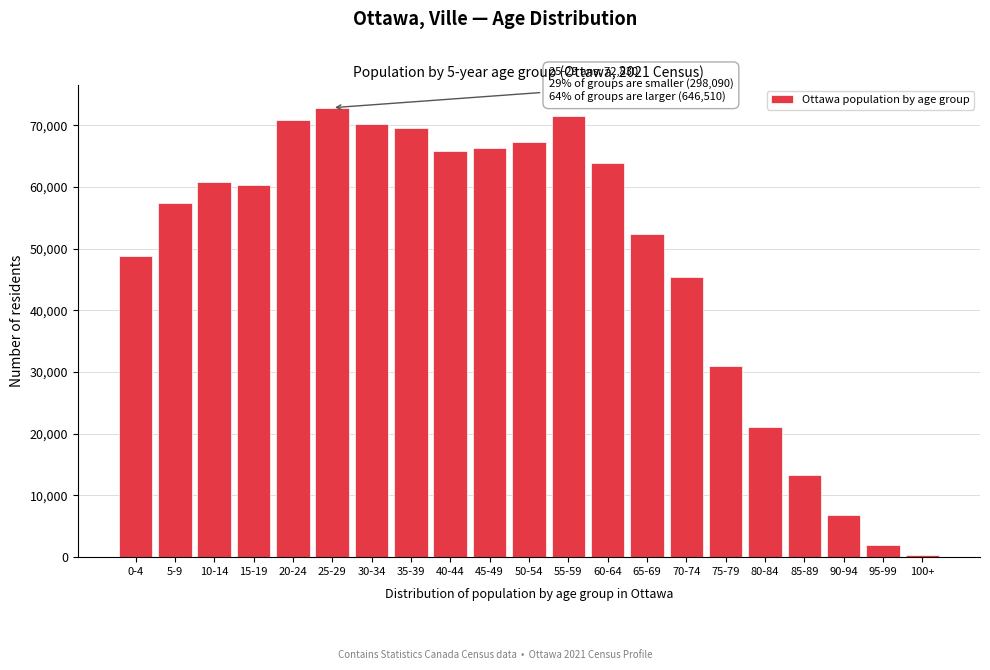

Reading right to left, what are all the values shown in this chart?

100+=275	95-99=1960	90-94=6775	85-89=13385	80-84=21080	75-79=30940	70-74=45375	65-69=52355	60-64=63795	55-59=71465	50-54=67265	45-49=66240	40-44=65890	35-39=69520	30-34=70190	25-29=72830	20-24=70785	15-19=60385	10-14=60720	5-9=57410	0-4=48790